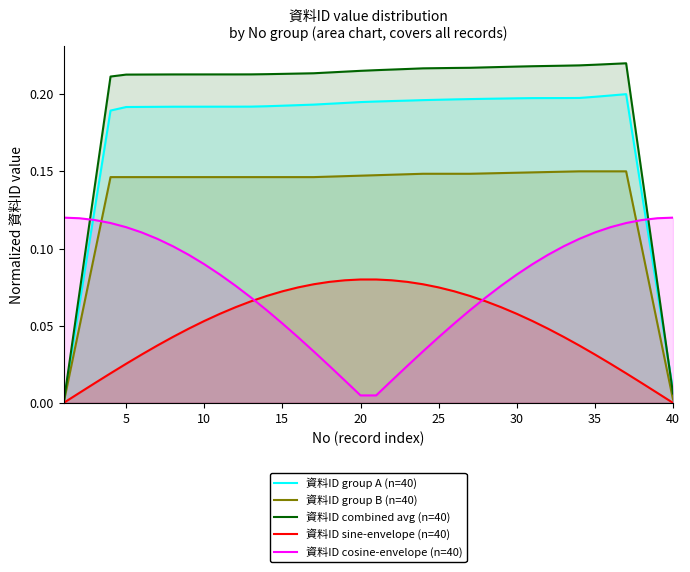

True or false: 資料ID group B (n=40) and 資料ID combined avg (n=40) intersect in this chart.

False